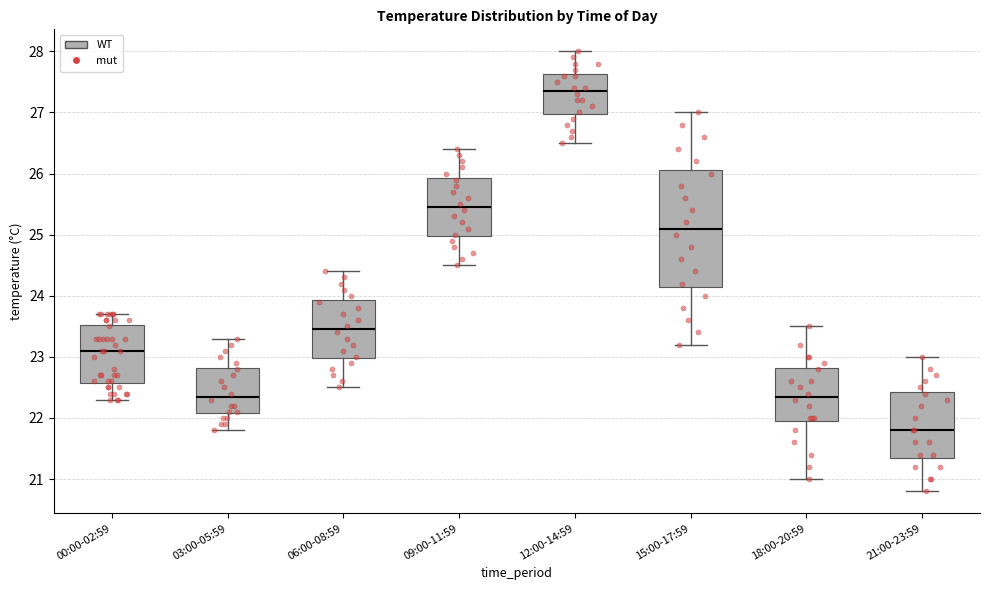

Which box has the highest median line?

12:00-14:59